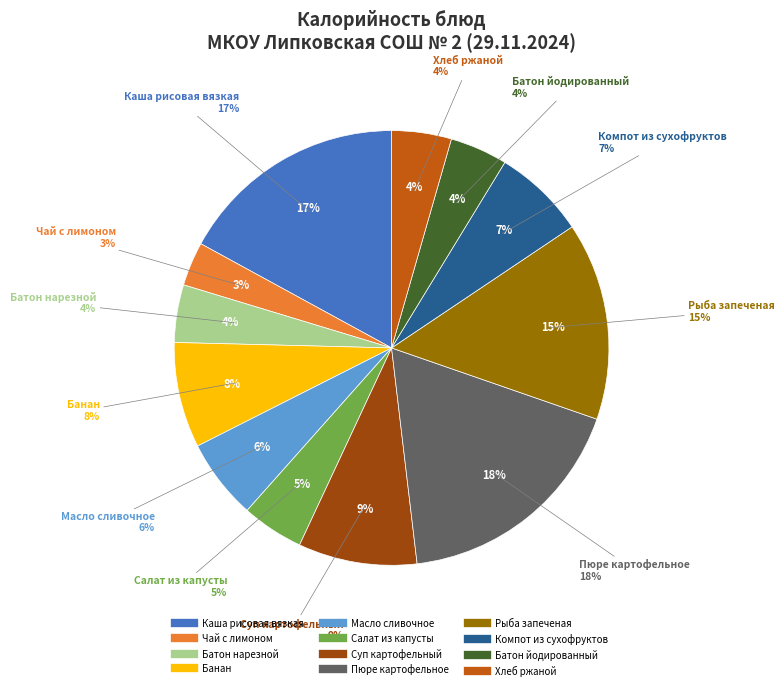

Combined, do Каша рисовая вязкая and Батон йодированный account for over 50%?

No